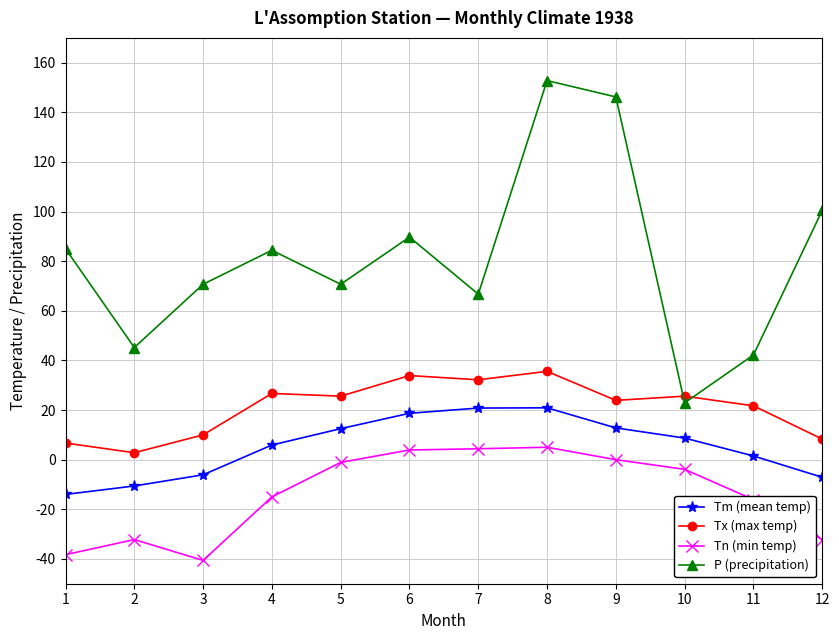

Rank the series by their maximum value, from highest to lowest.

P (precipitation), Tx (max temp), Tm (mean temp), Tn (min temp)